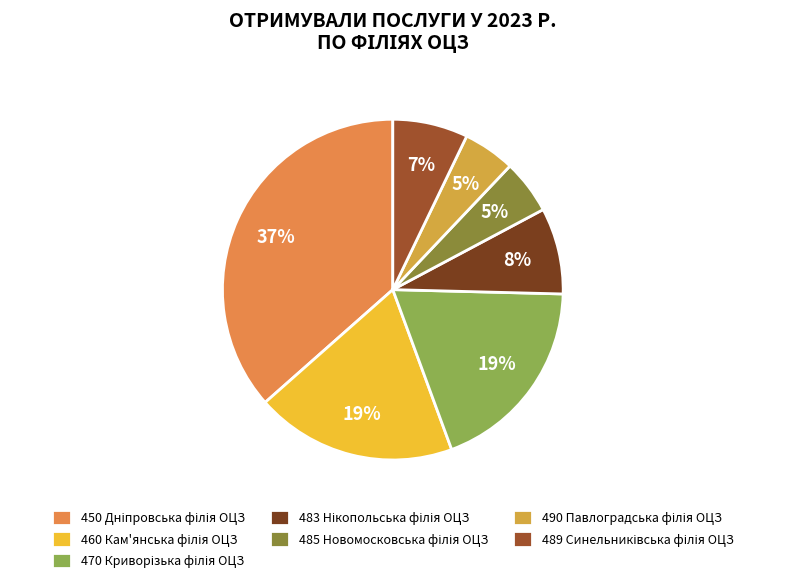

How many segments does this pie chart have?

7